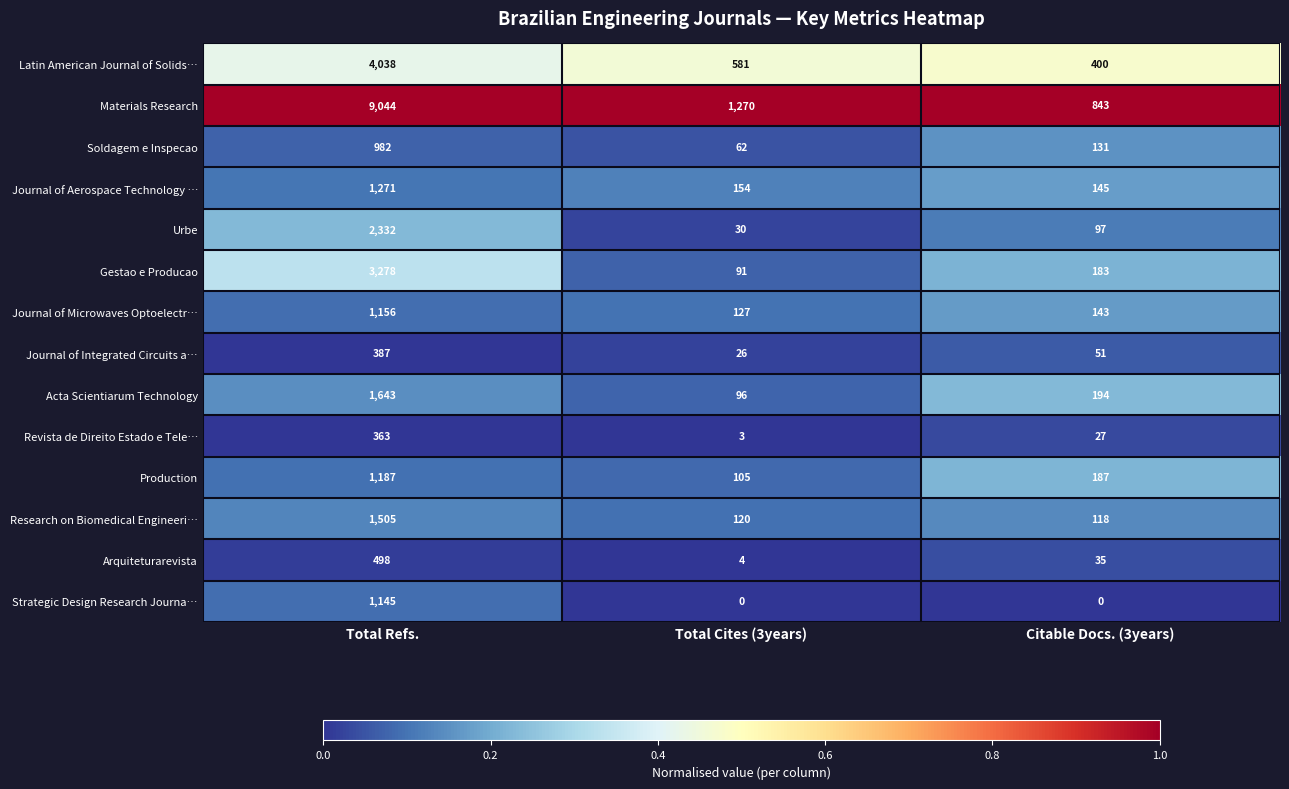

What is the difference between the highest and lowest values at Total Refs.?

8681